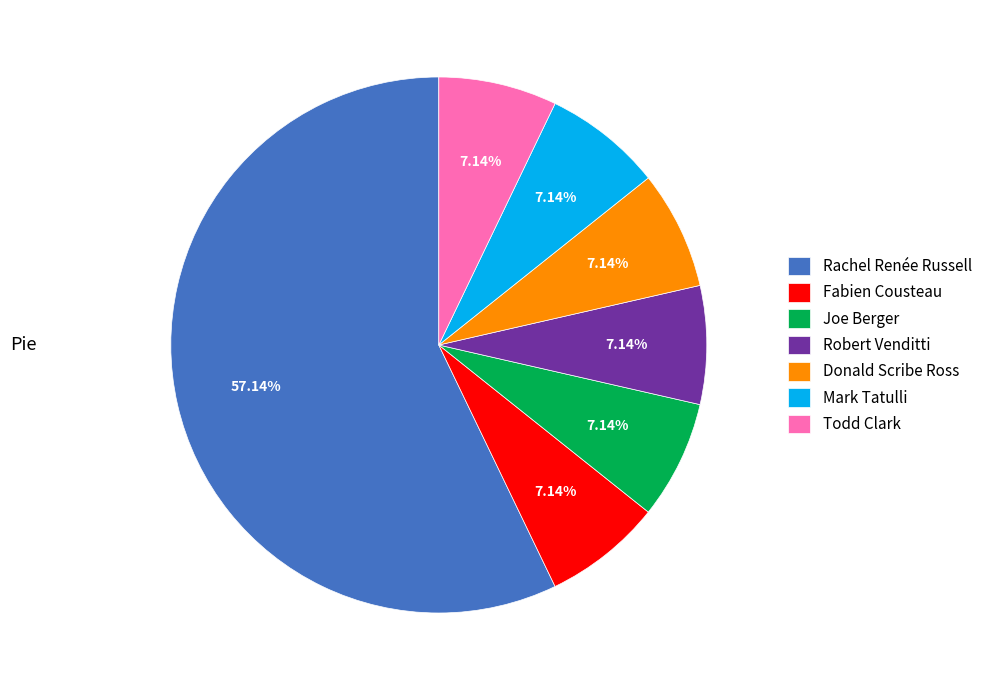

How many slices are in this pie chart?

7